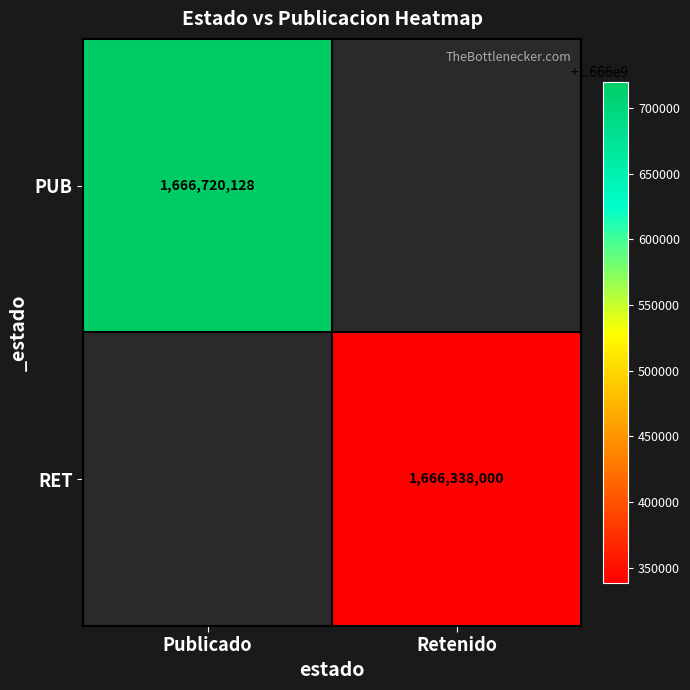

True or false: RET has a value of 1666338000 at Retenido.

True